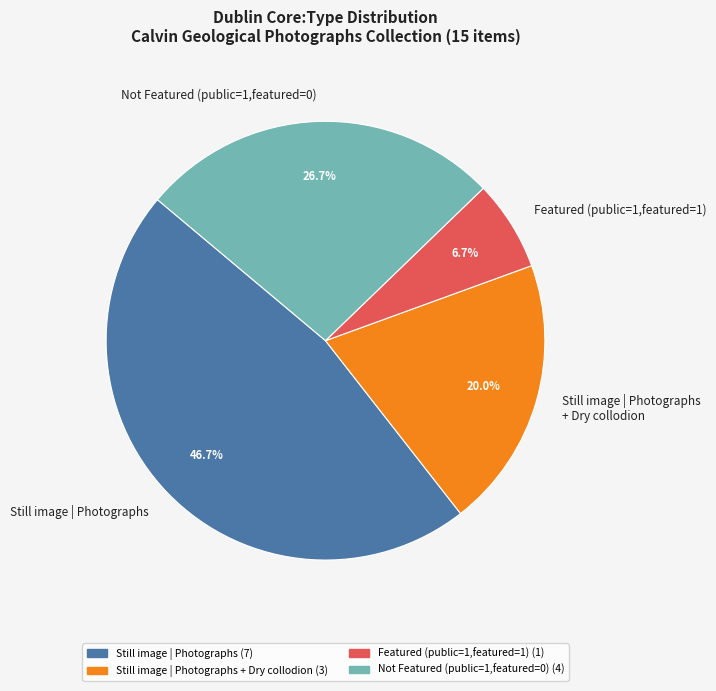

Which category has the smallest portion of the pie?

Featured (public=1,featured=1)